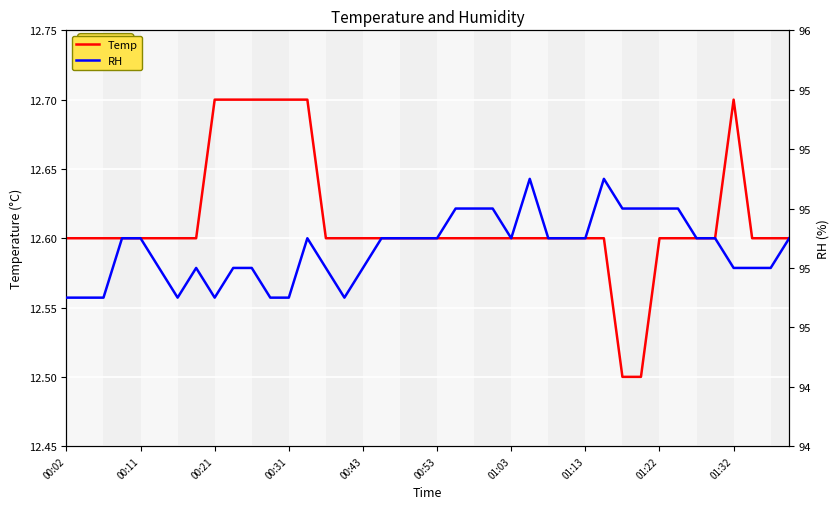

The value of Temp at 00:53 is 12.6. True or false?

True